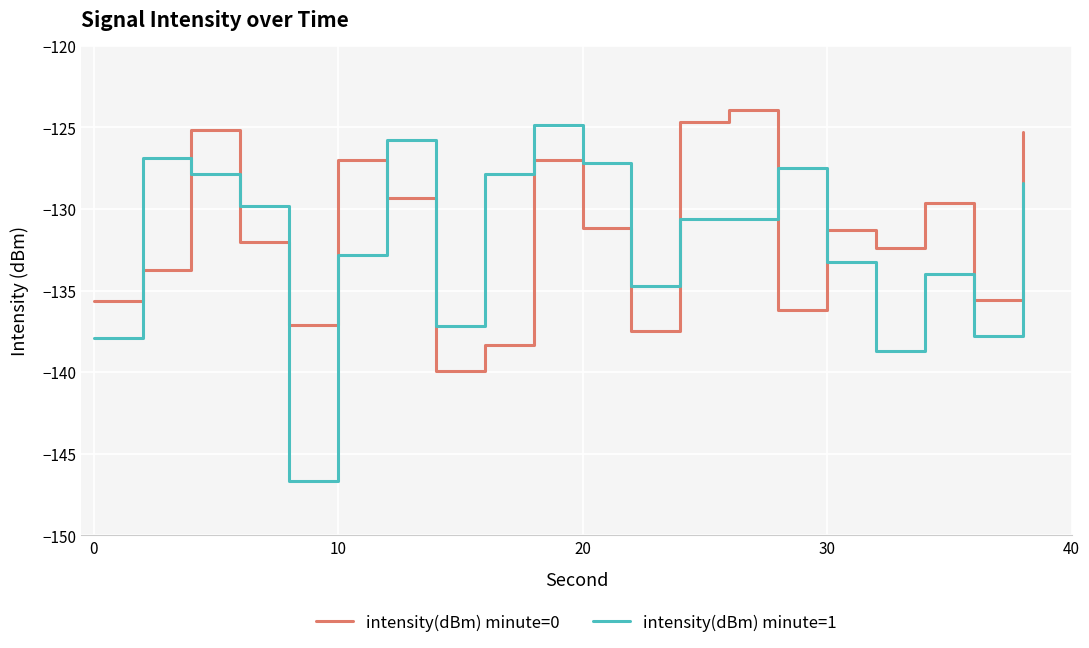

Which series has the largest range (max minus min)?

intensity(dBm) minute=1